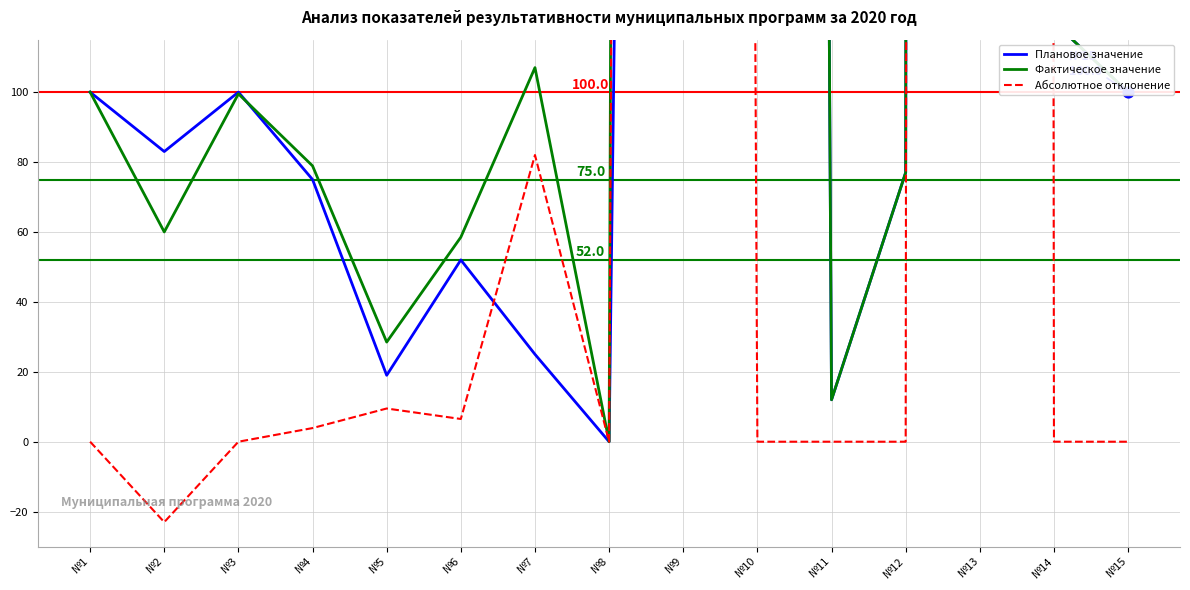

Is the value of Плановое значение at №4 greater than the value of Фактическое значение at №8?

Yes